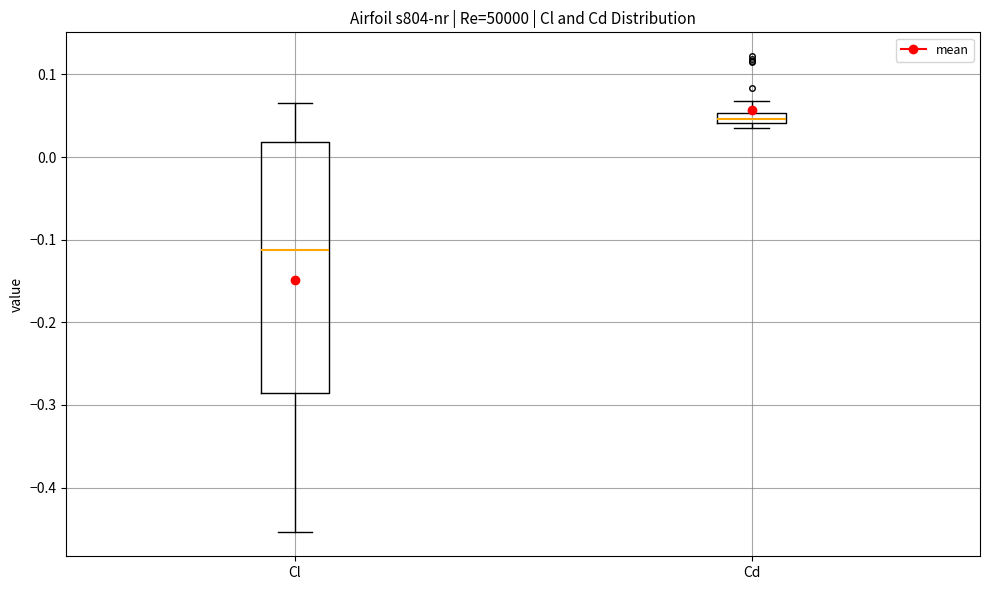

Which box has the lowest median line?

Cl